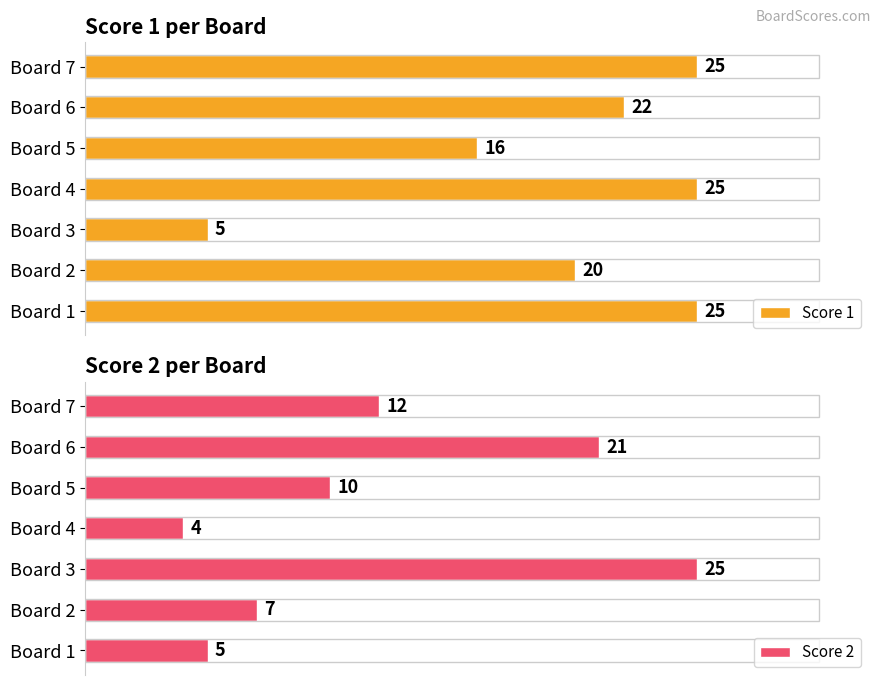

What is the highest value of the Score 2 series?

25